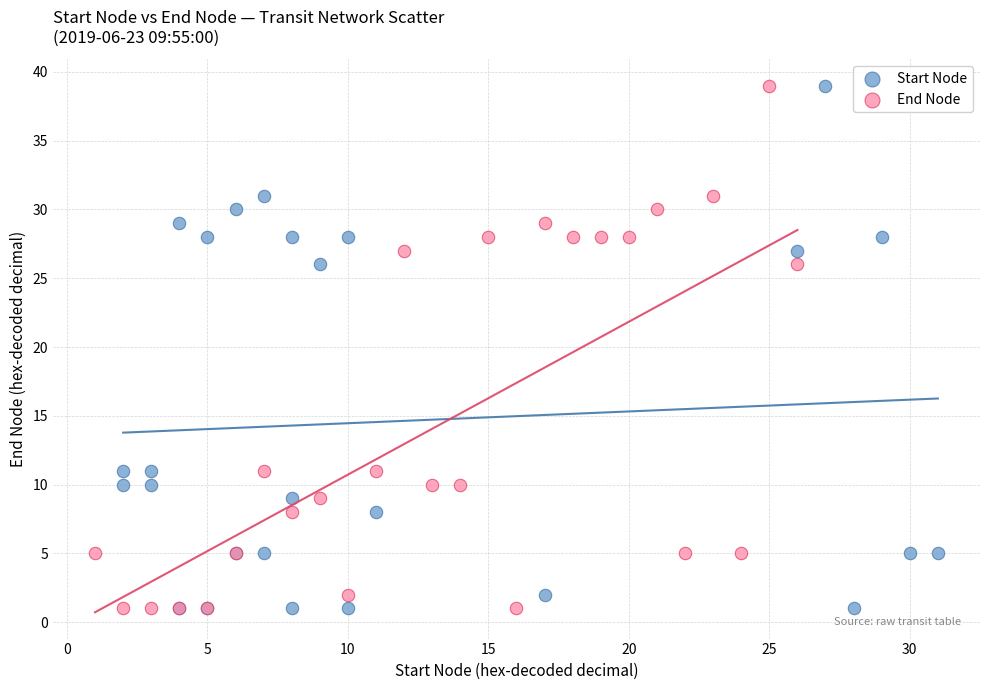

What are all the series names shown in the legend?

Start Node, End Node